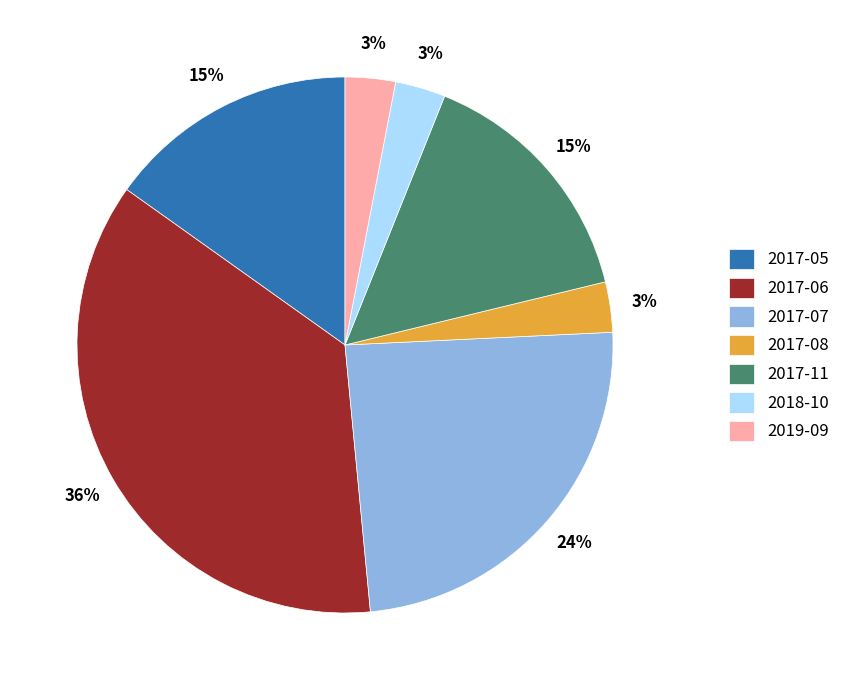

What is the largest slice in the pie chart?

2017-06